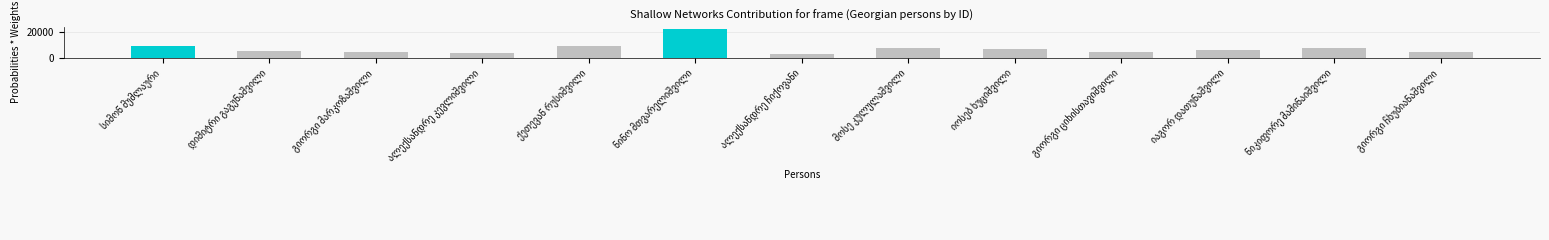

What is the minimum value shown in the chart?

3562